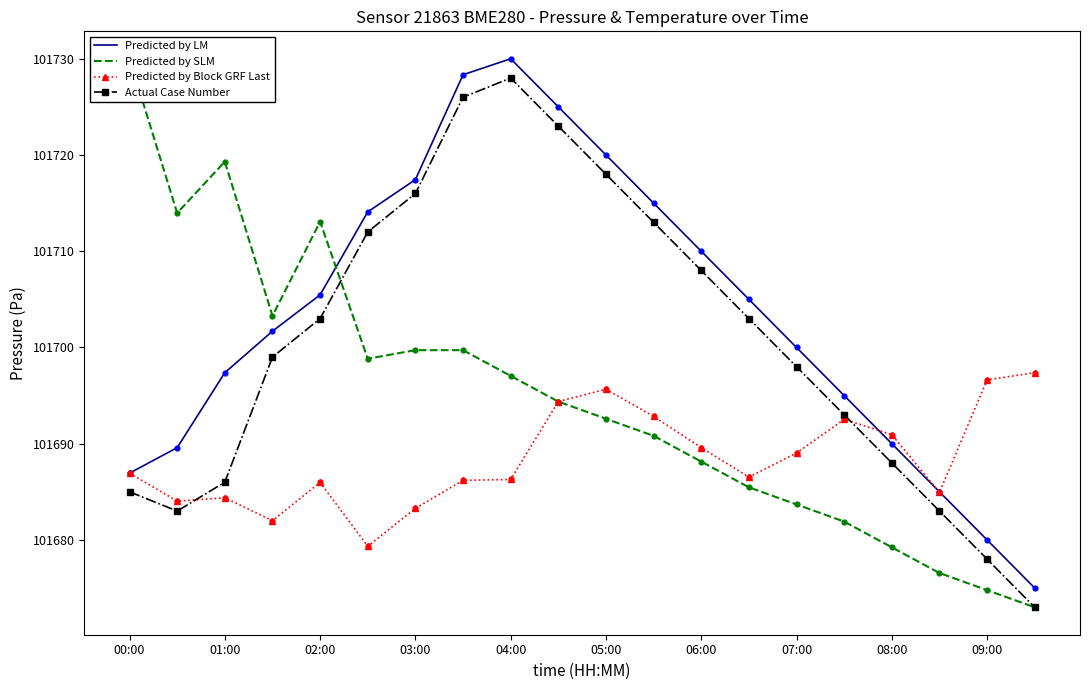

Which series has the largest Y range (max minus min)?

Predicted by SLM